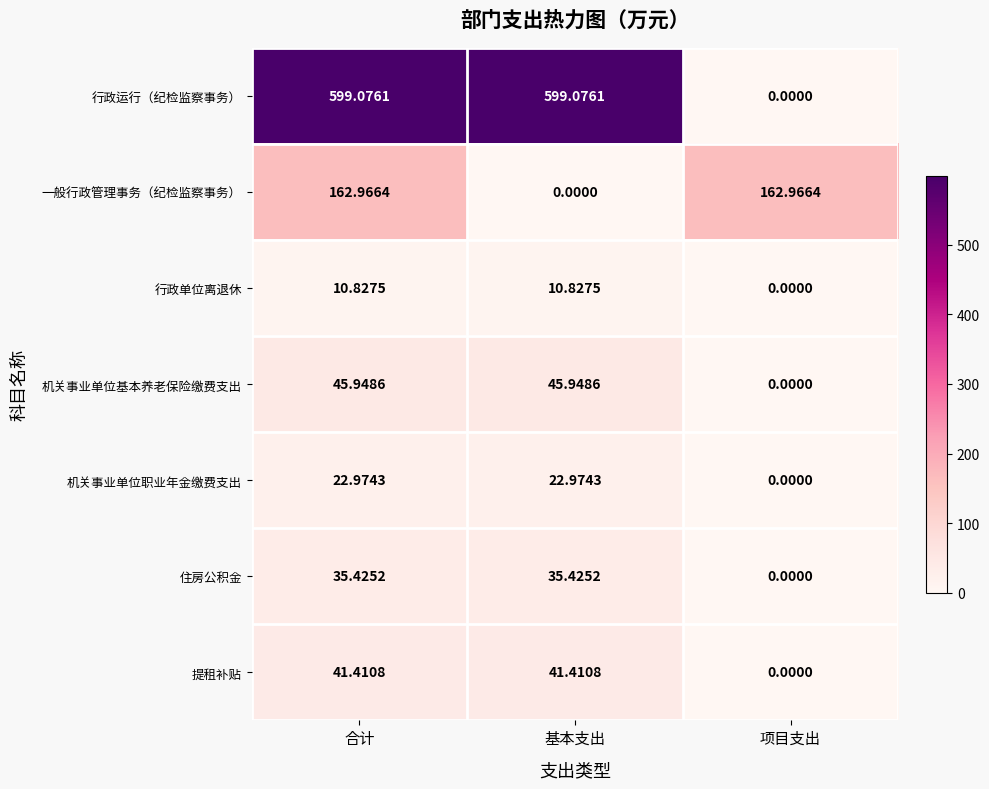

Rank the series by their maximum value, from lowest to highest.

行政单位离退休, 机关事业单位职业年金缴费支出, 住房公积金, 提租补贴, 机关事业单位基本养老保险缴费支出, 一般行政管理事务（纪检监察事务）, 行政运行（纪检监察事务）